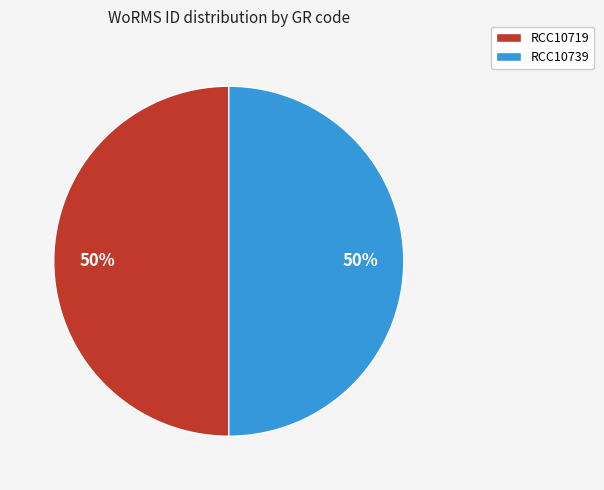

What percentage is the RCC10739 slice, to the nearest percent?

50%